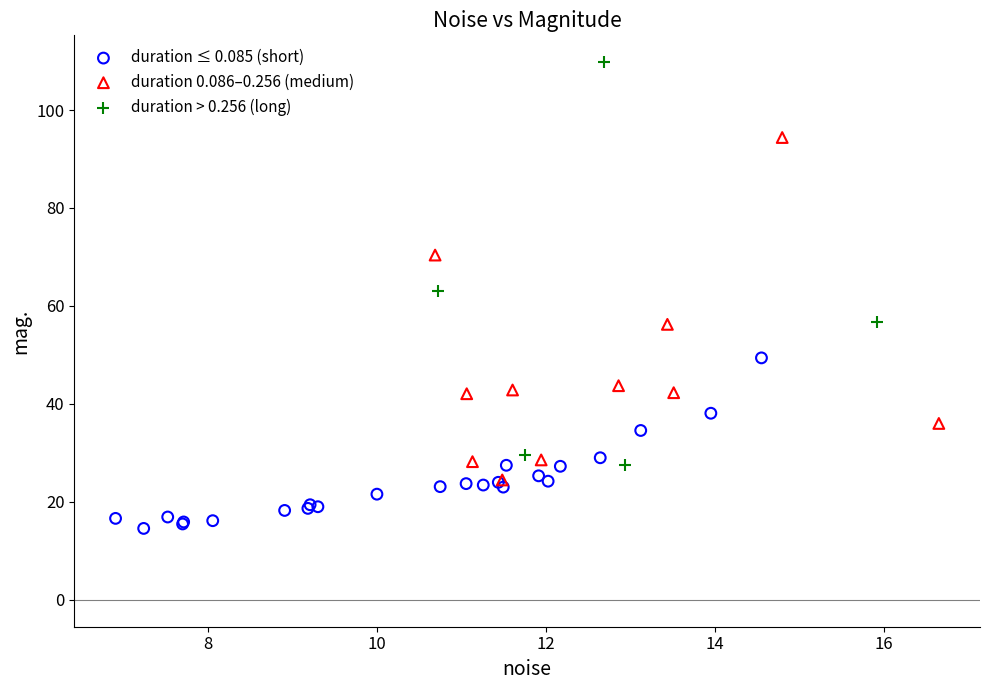

Which series contains the lowest Y value?

duration ≤ 0.085 (short)